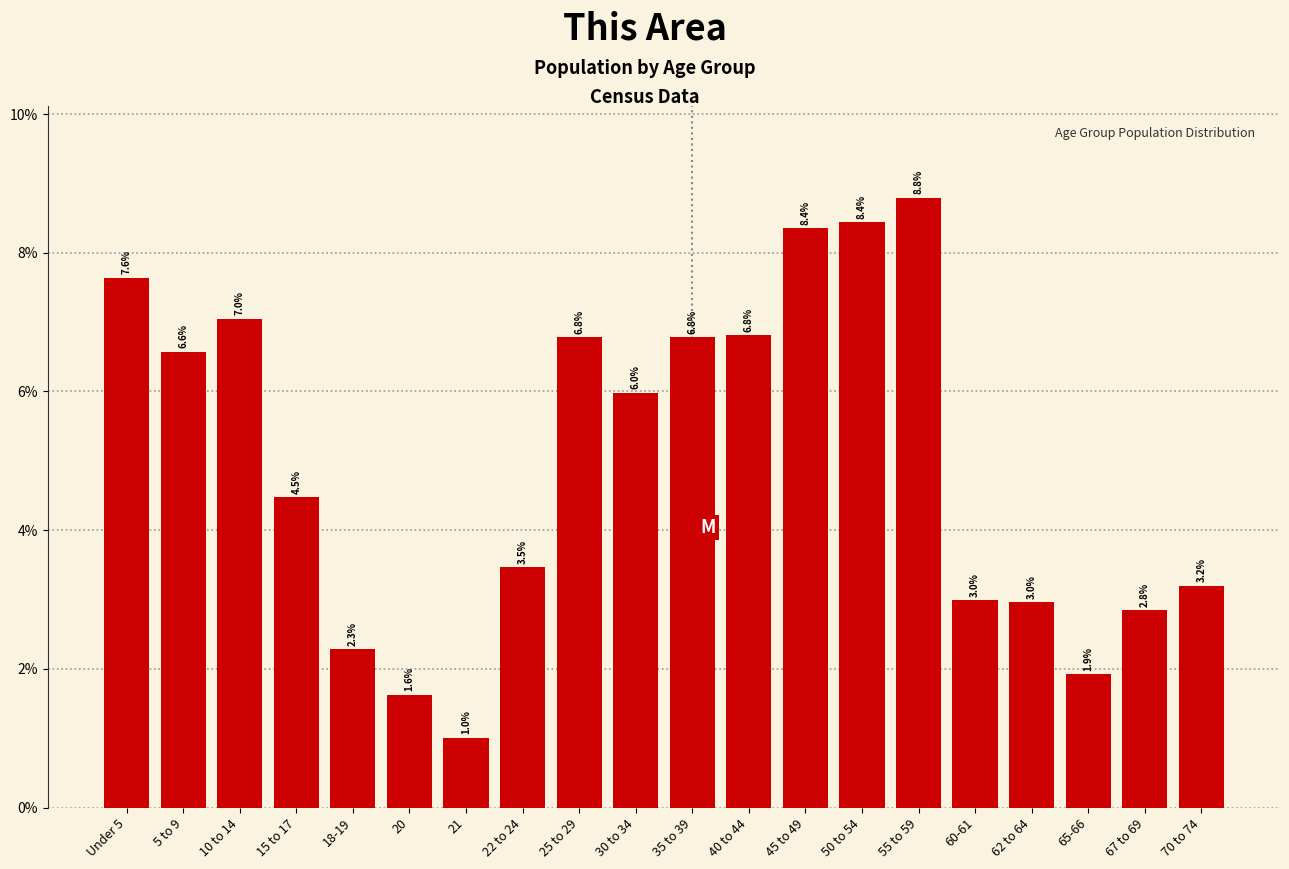

Reading right to left, extract all data points from this chart.

3.2	2.8	1.9	3.0	3.0	8.8	8.4	8.4	6.8	6.8	6.0	6.8	3.5	1.0	1.6	2.3	4.5	7.0	6.6	7.6